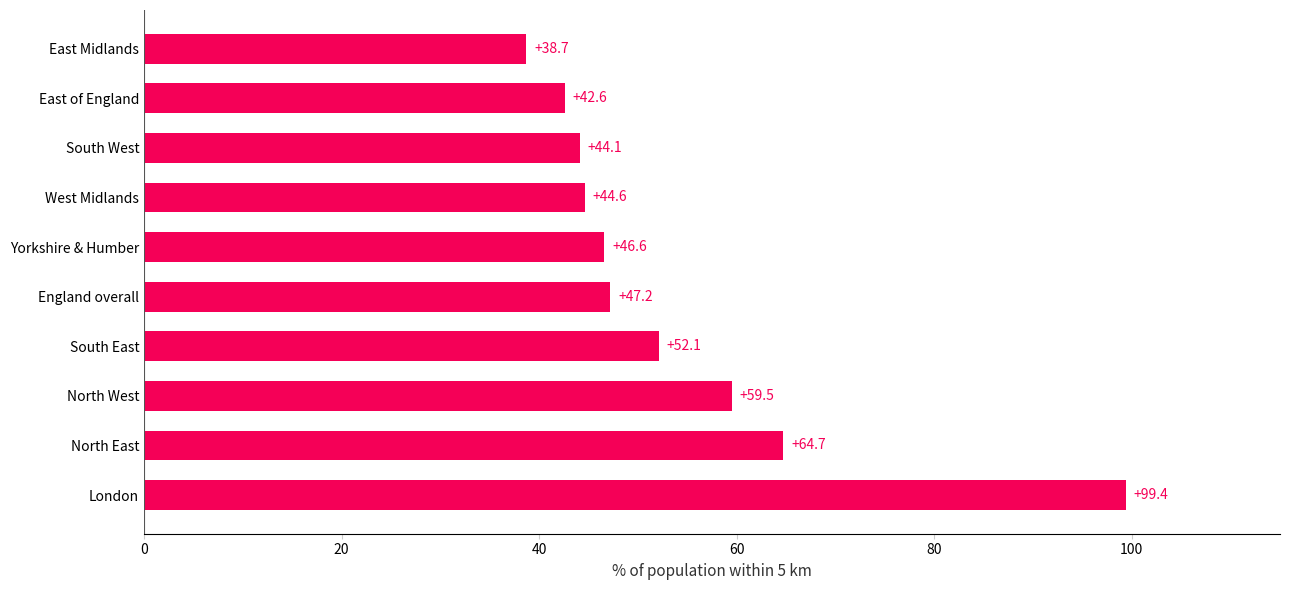

How many data points are above 47?

5